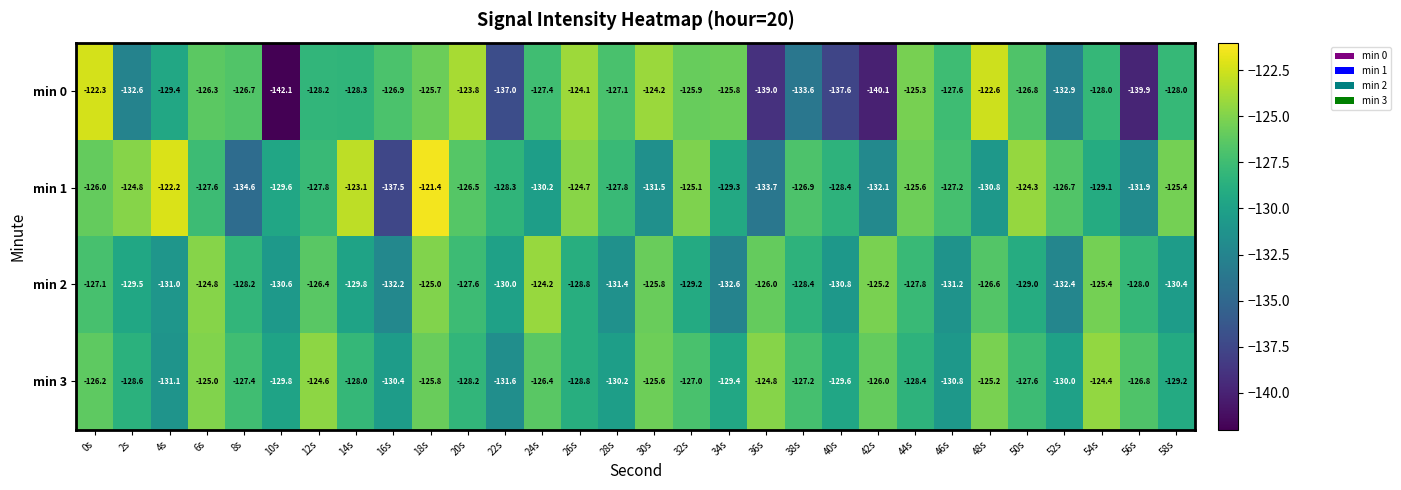

At which category is the sum across all series the highest?

18s